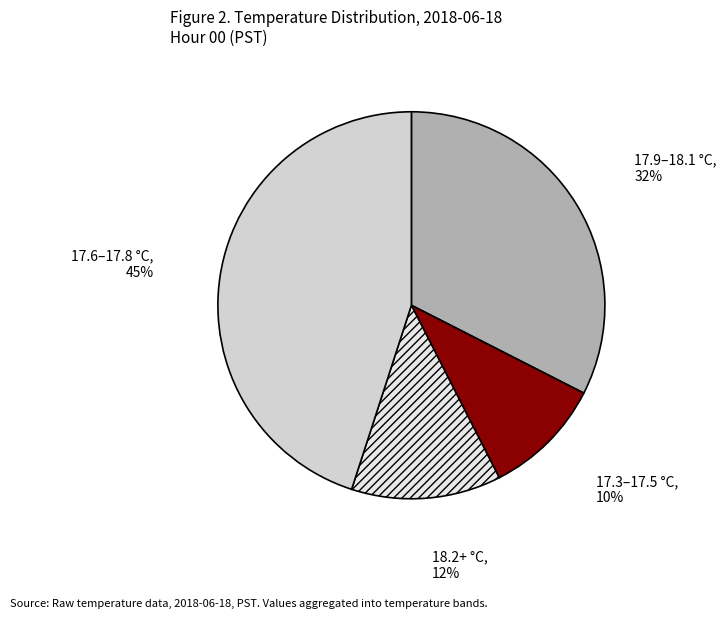

How many slices are in this pie chart?

4